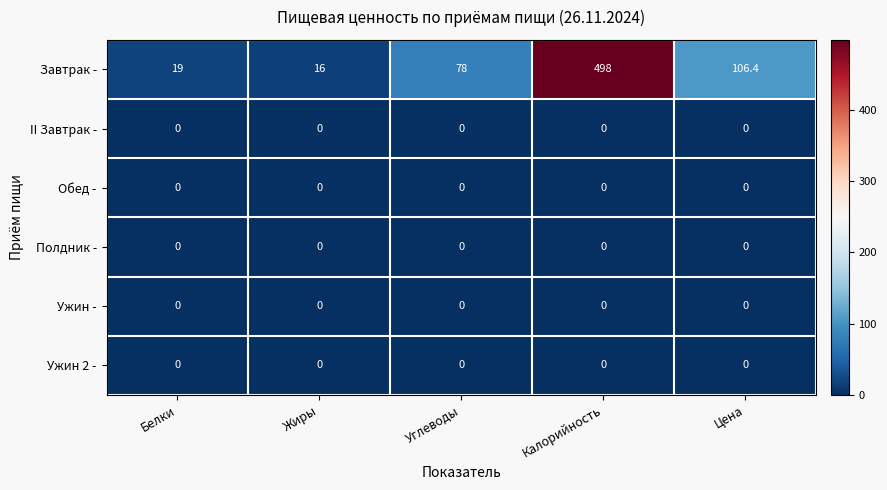

Which series changed the most between Жиры and Цена?

Завтрак -